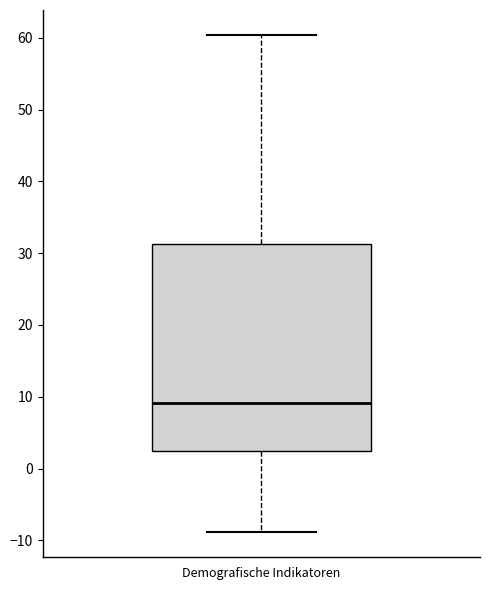

Transcribe this box plot: give where the median line is, the range the box spans, and where the two whiskers end, as read against the y-axis. The values are not printed on the chart, so give them approximately, as read against the axis.

median 9, box 2 to 31, whiskers -9 to 60